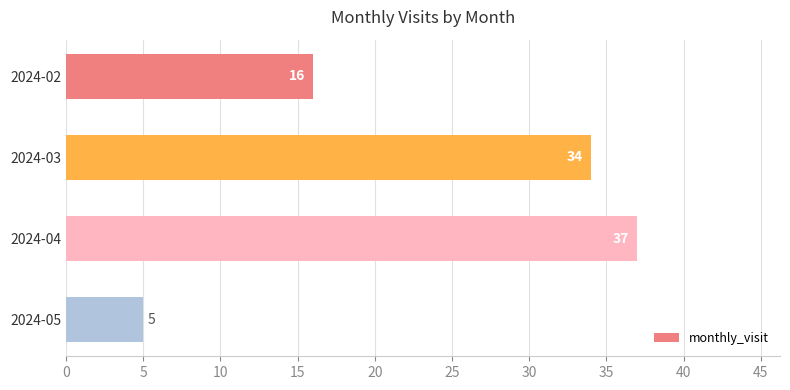

What is the difference between the second highest and second lowest values?

18